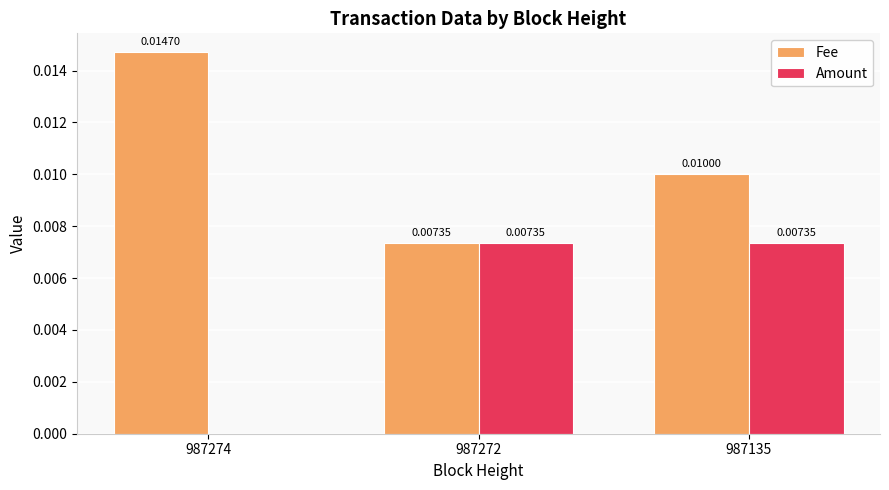

Between 987272 and 987135, which series saw the biggest shift?

Fee